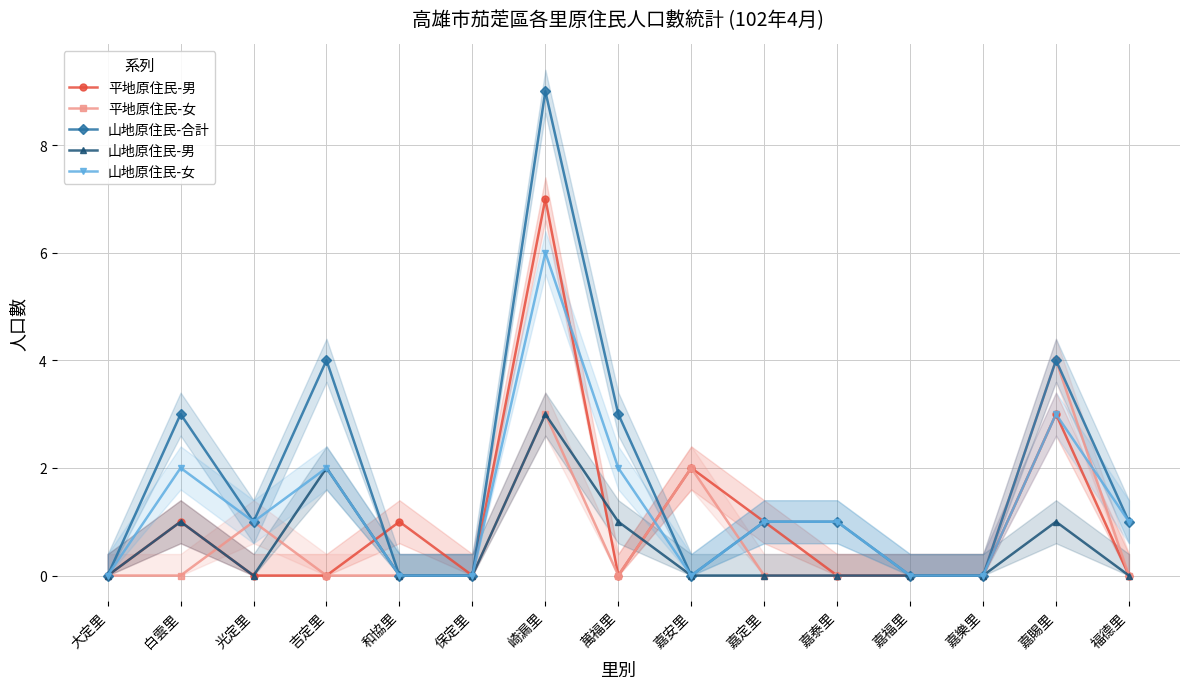

Which series ends up on top after the final intersection of 平地原住民-女 and 平地原住民-男?

平地原住民-女